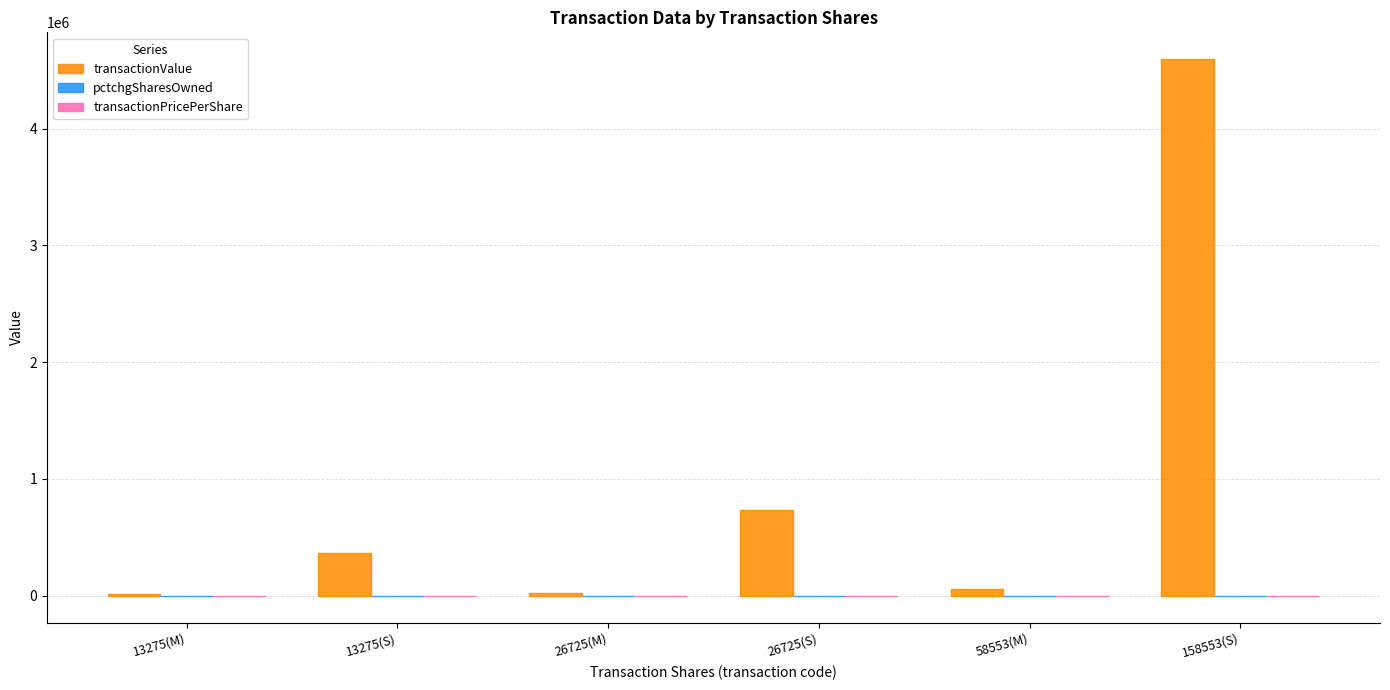

Which series has the largest total across all categories?

transactionValue